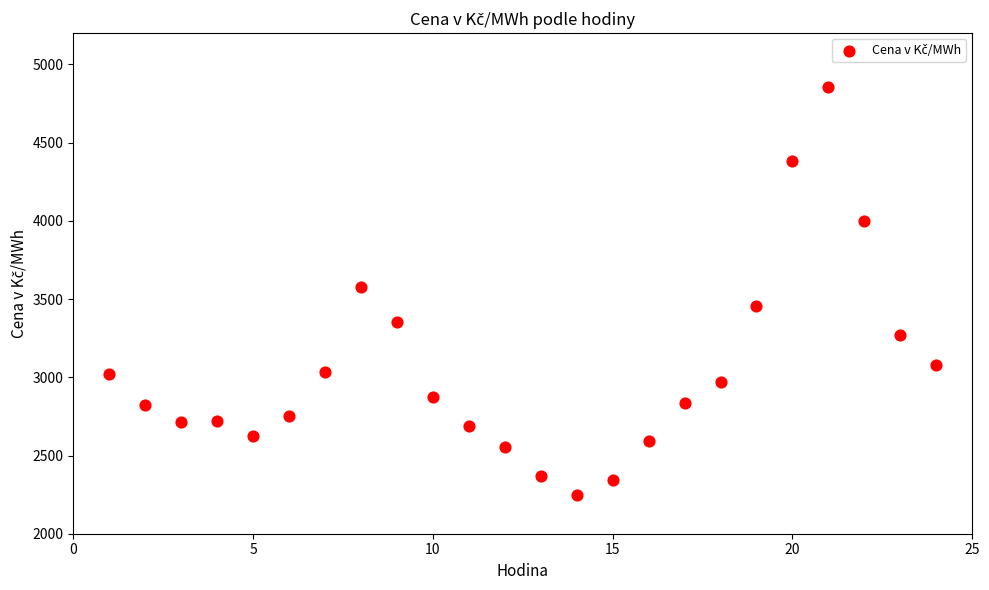

What is the range of Y values (max minus min)?

2607.1